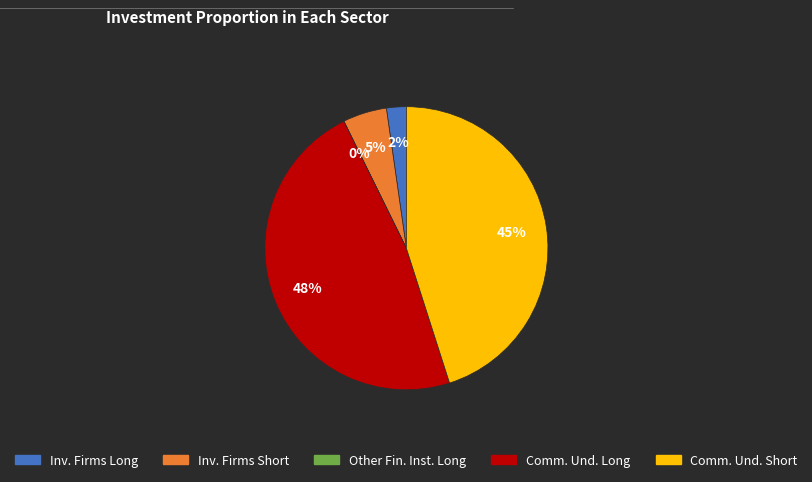

How many slices are in this pie chart?

5